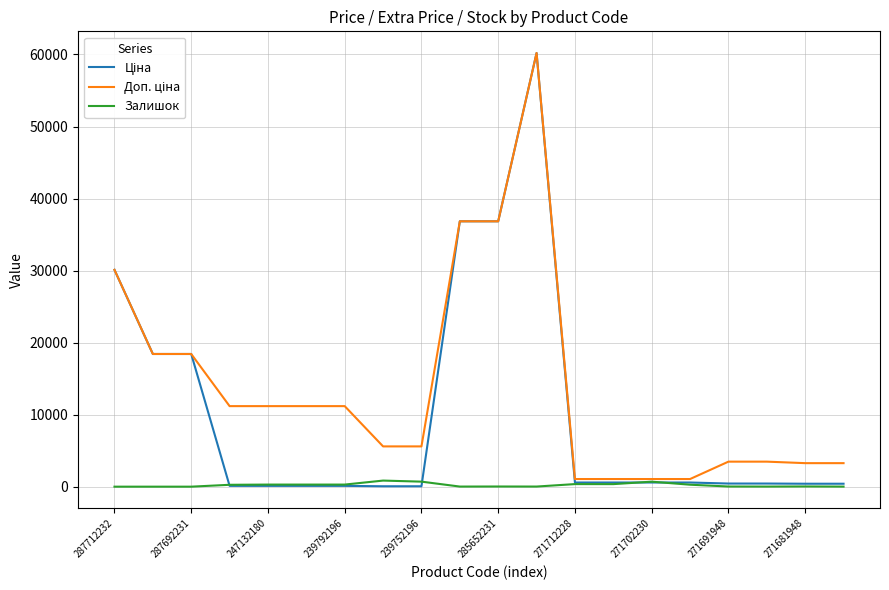

What is the maximum value shown in the chart?

60205.6